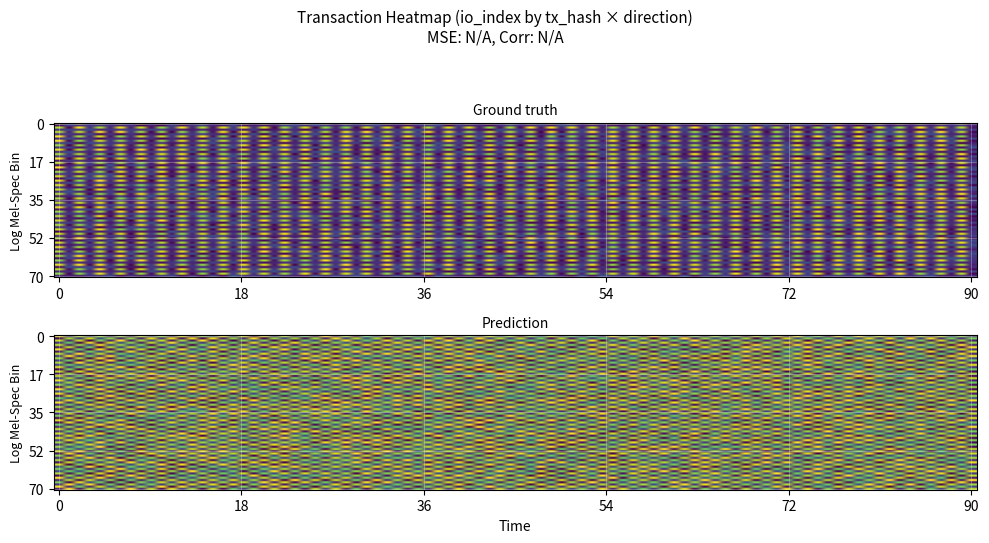

What is the smallest value displayed?

-1.0